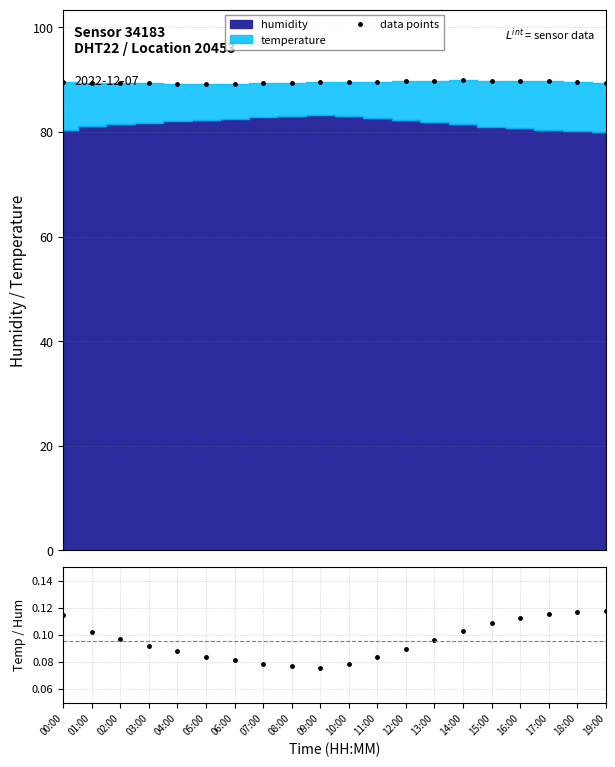

Which category has the highest value across all series?

14:00